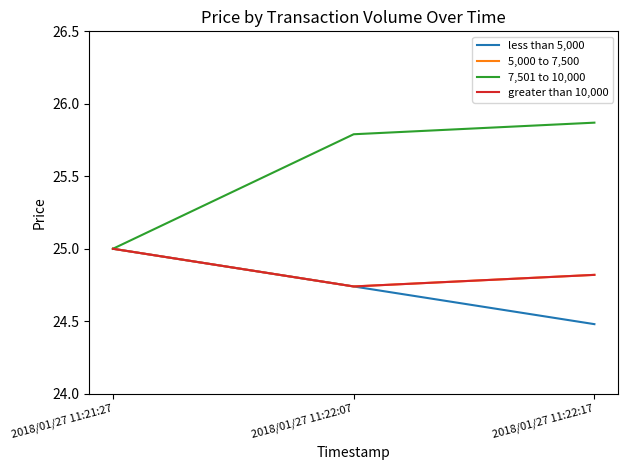

Reading right to left, extract all data points from this chart.

less than 5,000: 2018/01/27 11:22:17=24.5	2018/01/27 11:22:07=24.7	2018/01/27 11:21:27=25.0
5,000 to 7,500: 2018/01/27 11:22:17=24.8	2018/01/27 11:22:07=24.7	2018/01/27 11:21:27=25.0
7,501 to 10,000: 2018/01/27 11:22:17=25.9	2018/01/27 11:22:07=25.8	2018/01/27 11:21:27=25.0
greater than 10,000: 2018/01/27 11:22:17=24.8	2018/01/27 11:22:07=24.7	2018/01/27 11:21:27=25.0